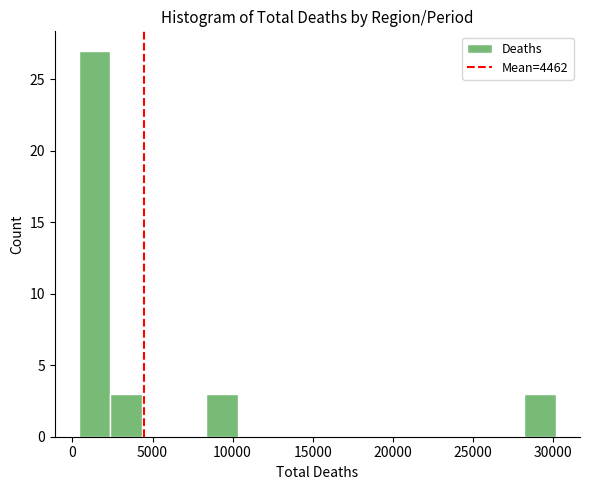

Around what value on the x-axis is the tallest bar? Give the approximate position of its centre, as read against the axis.

1500